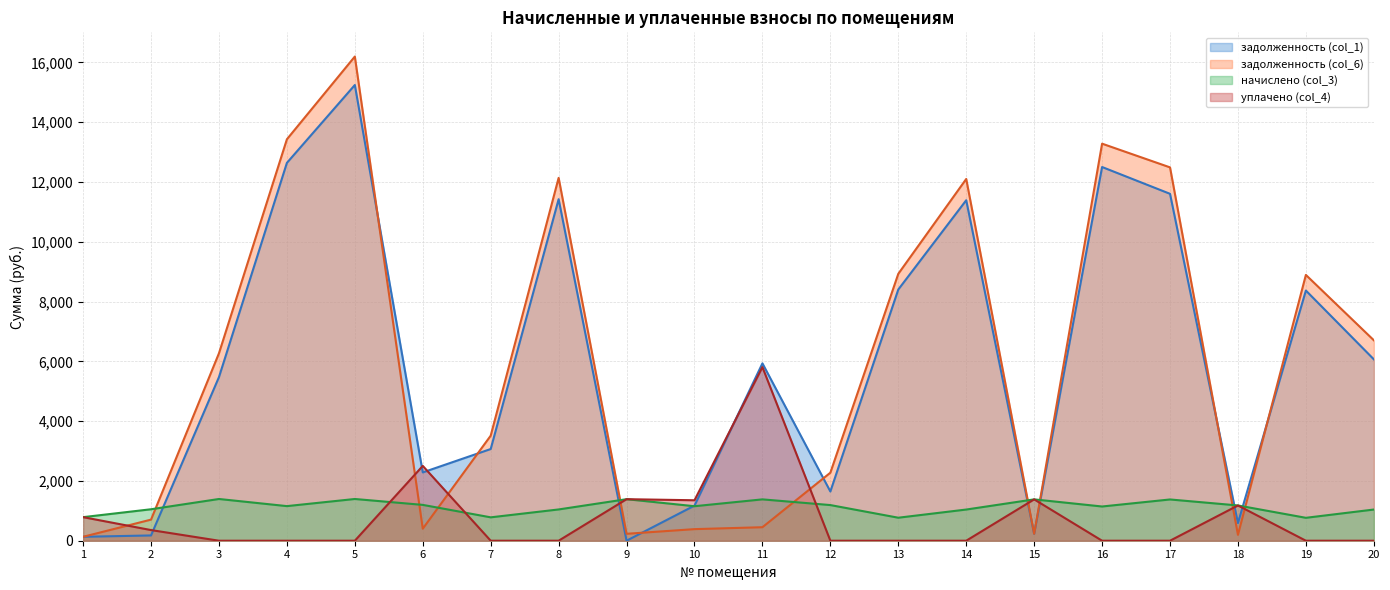

Which series changed the most between 10 and 15?

задолженность (col_1)